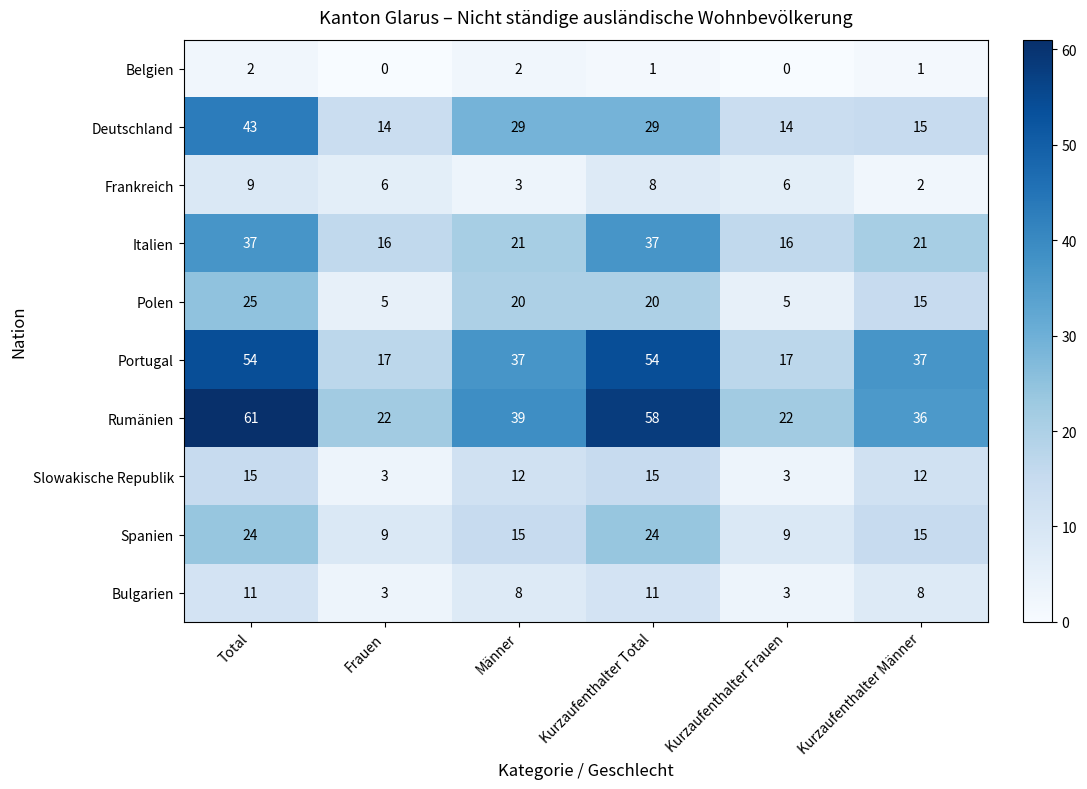

Which series has the widest spread of values?

Rumänien